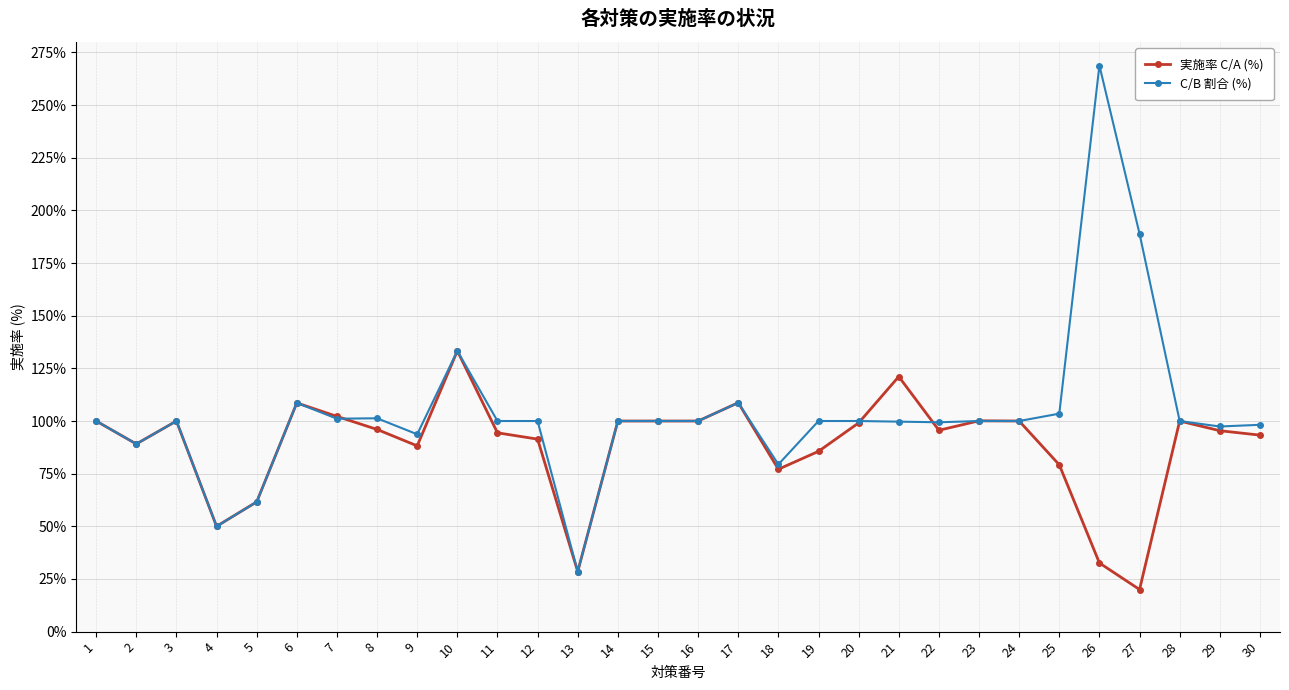

Which category has the highest value across all series?

26